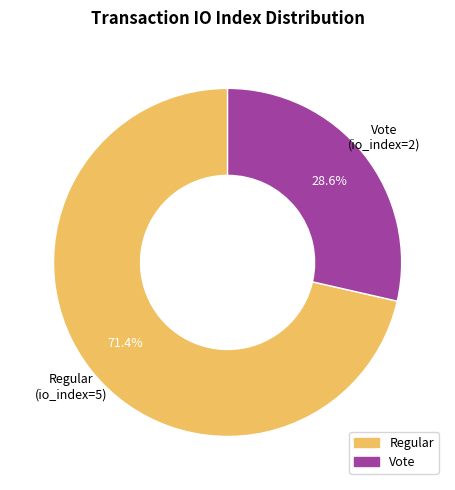

Which slice is the smallest?

Vote